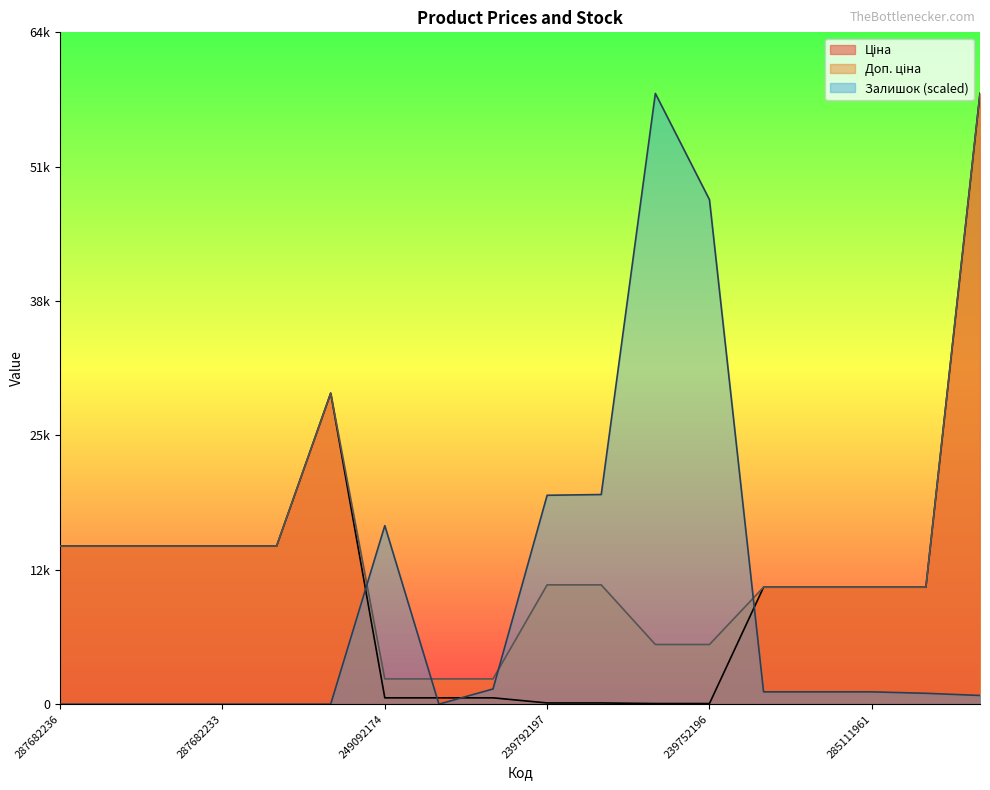

What is the average value of the Залишок series?

9480.4